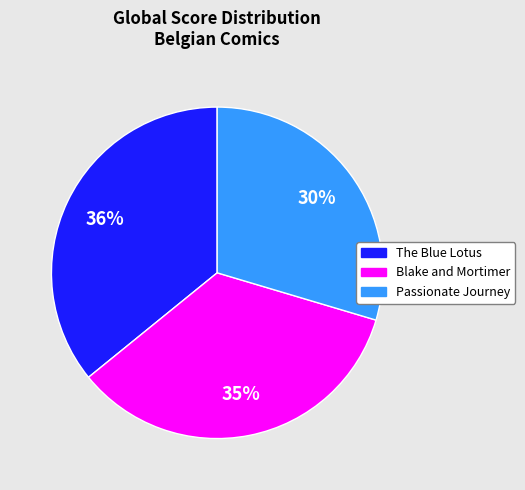

Do Blake and Mortimer and The Blue Lotus together represent more than half of the pie?

Yes